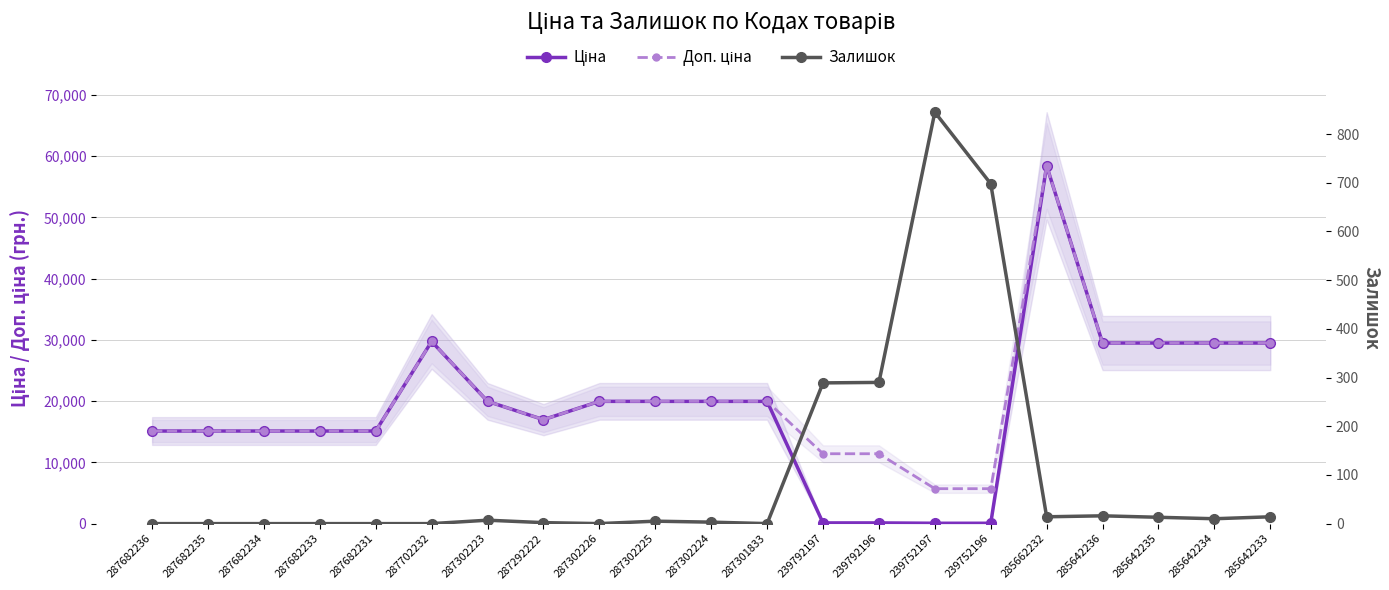

What position from the left is 239792196?

14